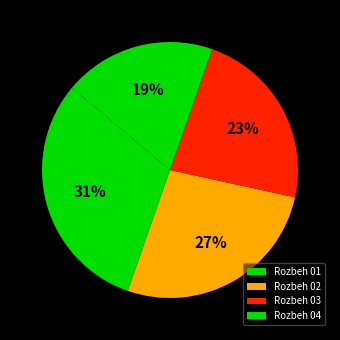

Does Rozbeh 03 represent more than half of the total?

No